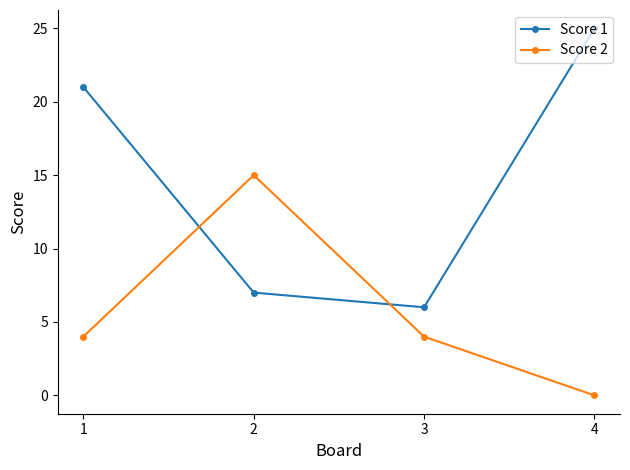

The value of Score 1 at 3 is 6. True or false?

True